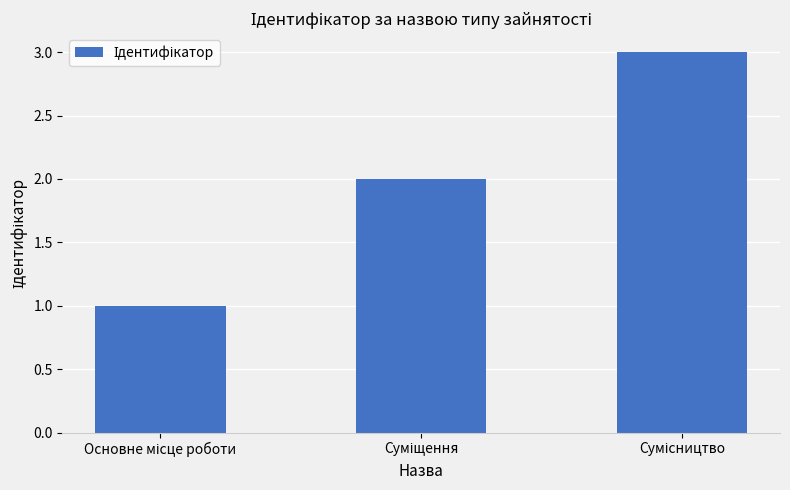

What is the sum of all values?

6